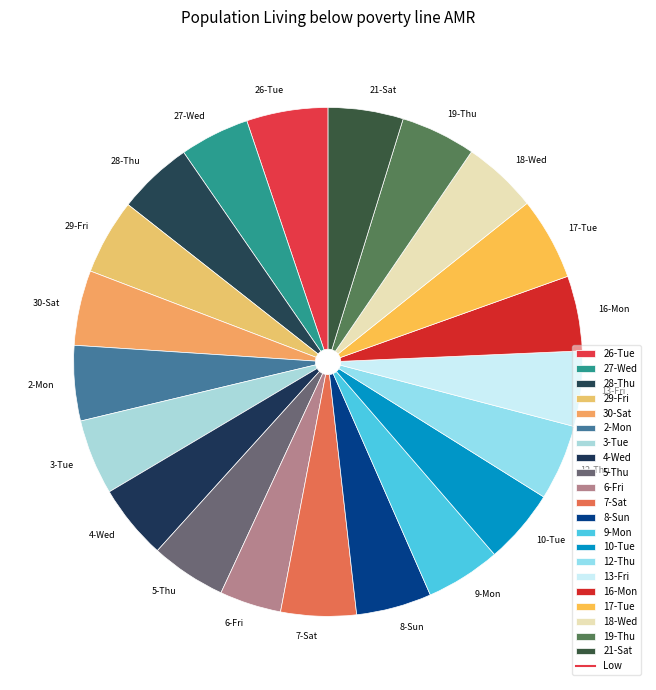

Which category has the smallest portion of the pie?

6-Fri